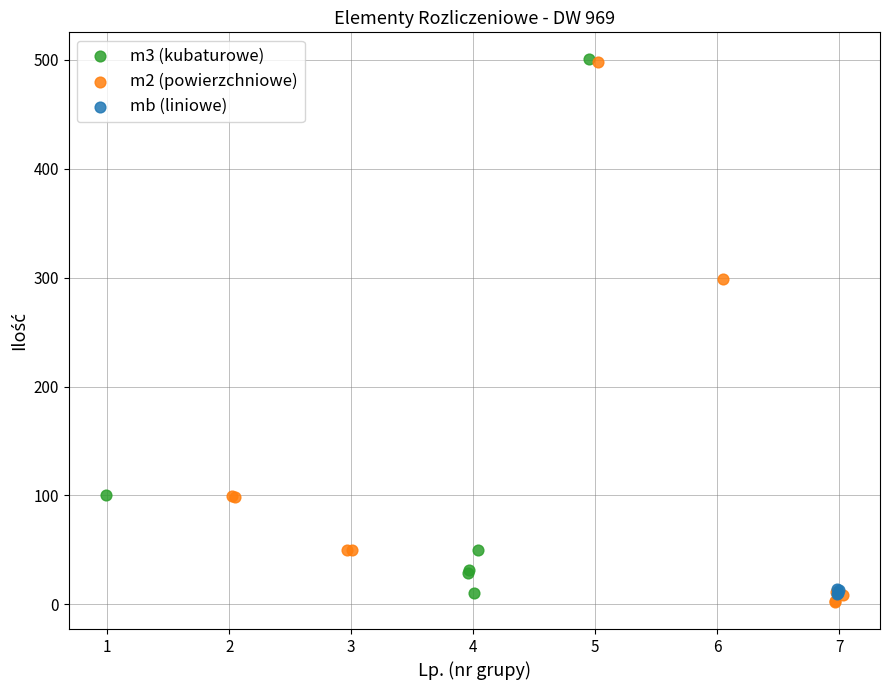

What are all the series names shown in the legend?

m3 (kubaturowe), m2 (powierzchniowe), mb (liniowe)